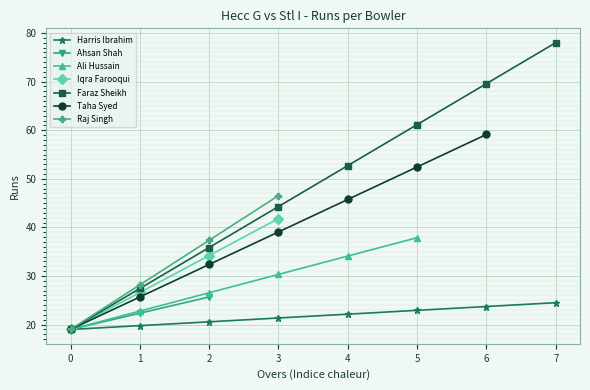

What is the lowest value of the Faraz Sheikh series?

19.0